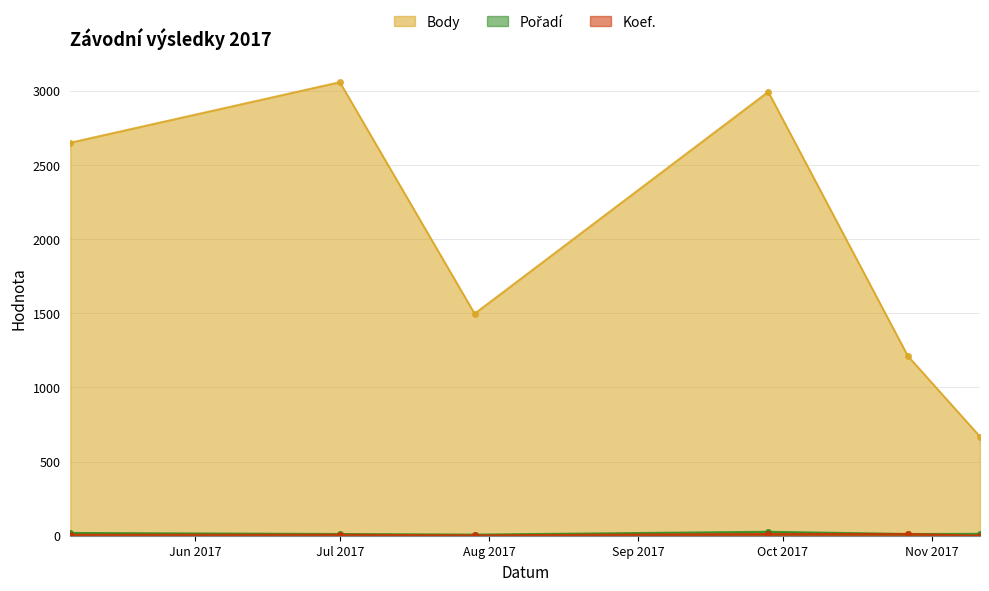

What are all the series names shown in the legend?

Body, Pořadí, Koef.